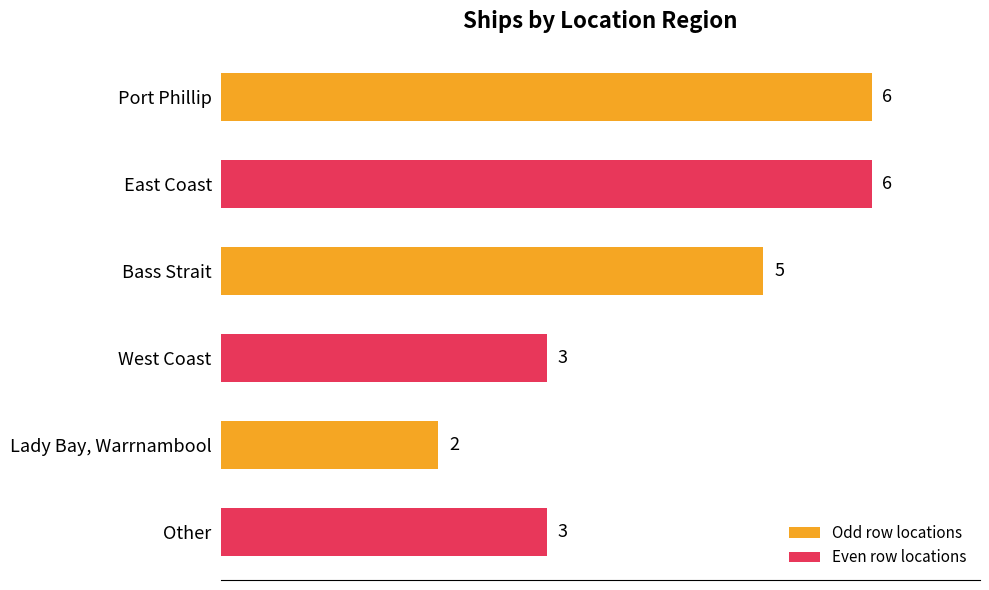

What is the sum of all values?

25